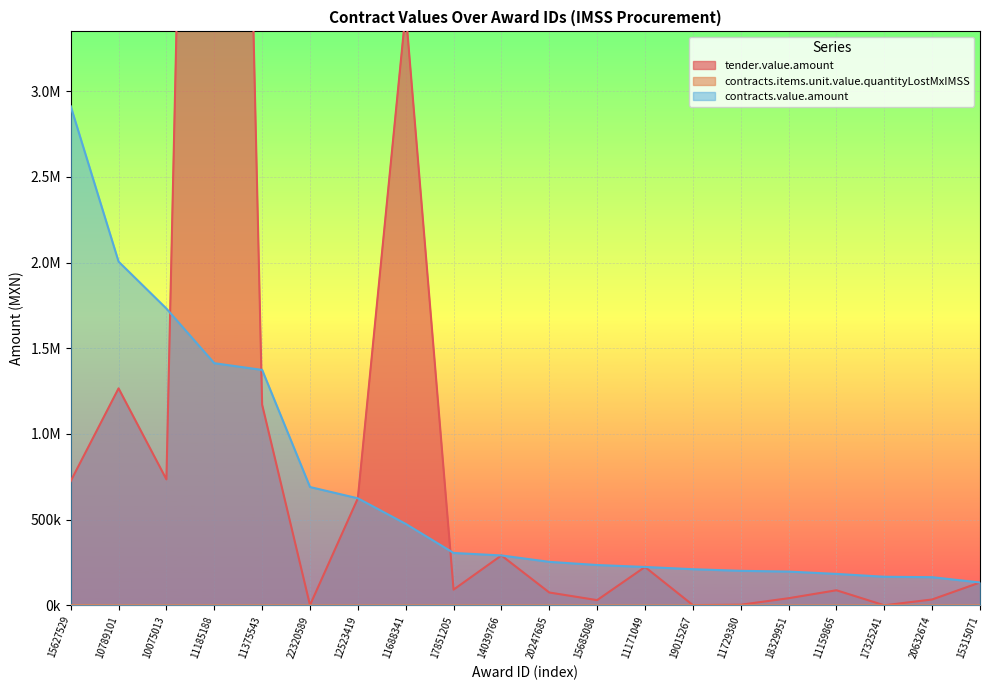

True or false: contracts.items.unit.value.quantityLostMxIMSS and contracts.value.amount cross at least once.

False